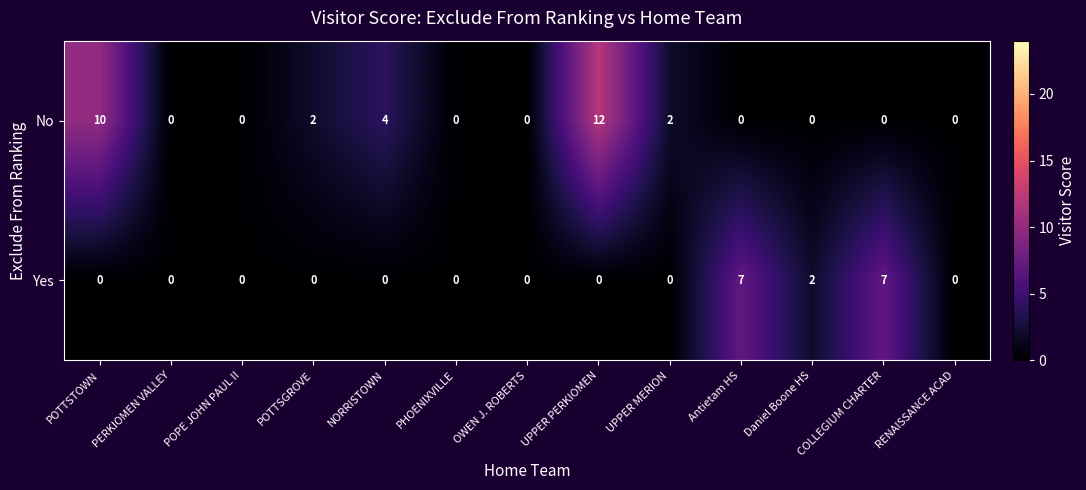

Rank the series at POTTSGROVE from lowest to highest value.

Yes, No